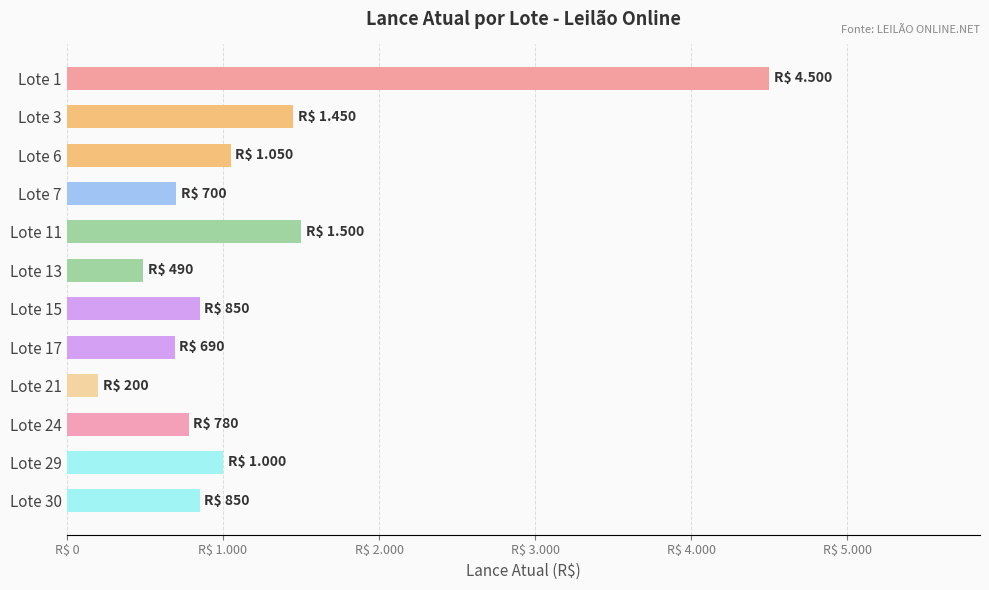

What is the maximum value shown in the chart?

4500